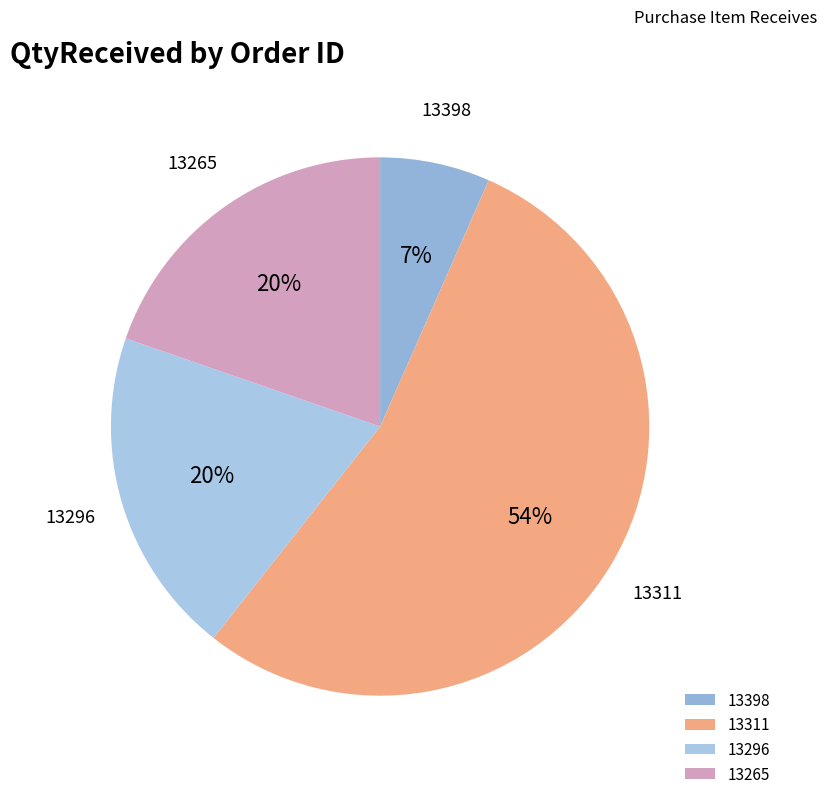

Is it true that 13398 is 15% of the pie?

False